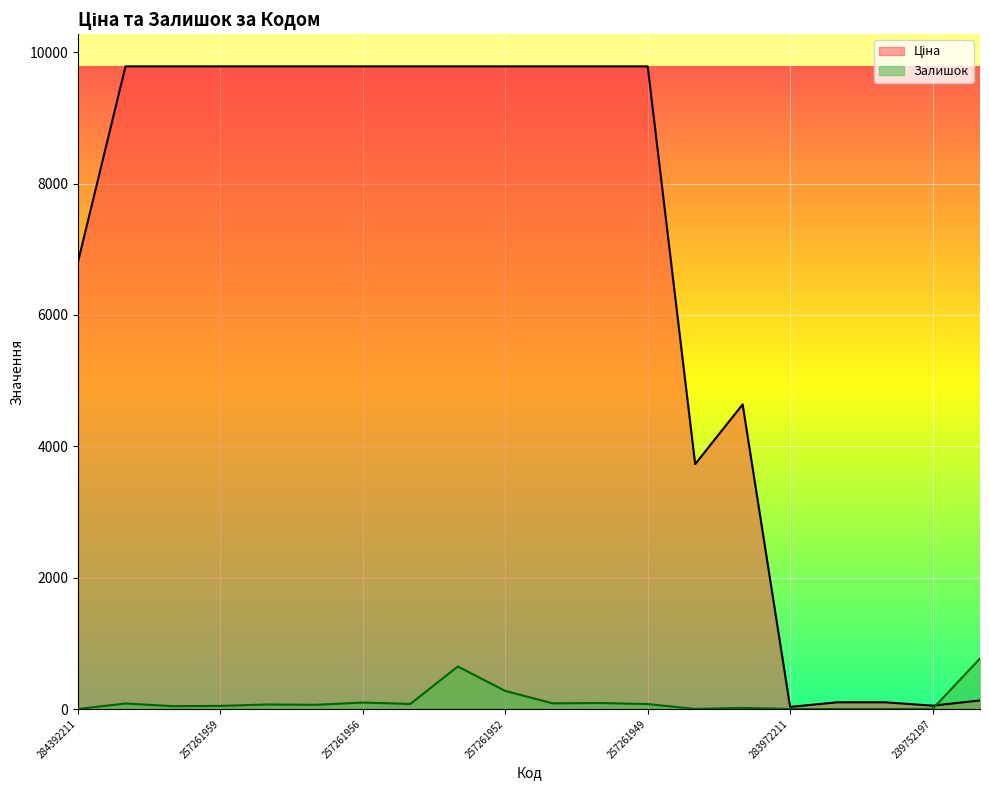

List the series in order of their overall mean, highest first.

Ціна, Залишок